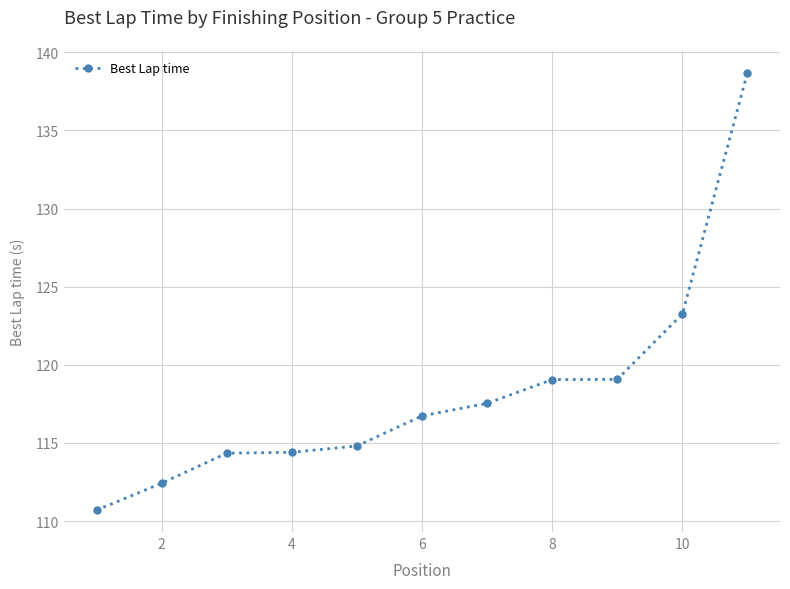

What is the value of the 9th point from the left?

119.1